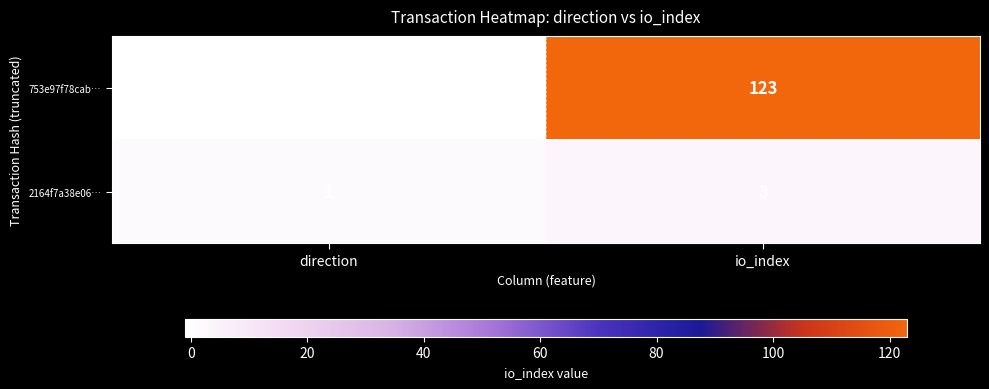

List the series in order of their peak value, lowest first.

2164f7a38e06…, 753e97f78cab…